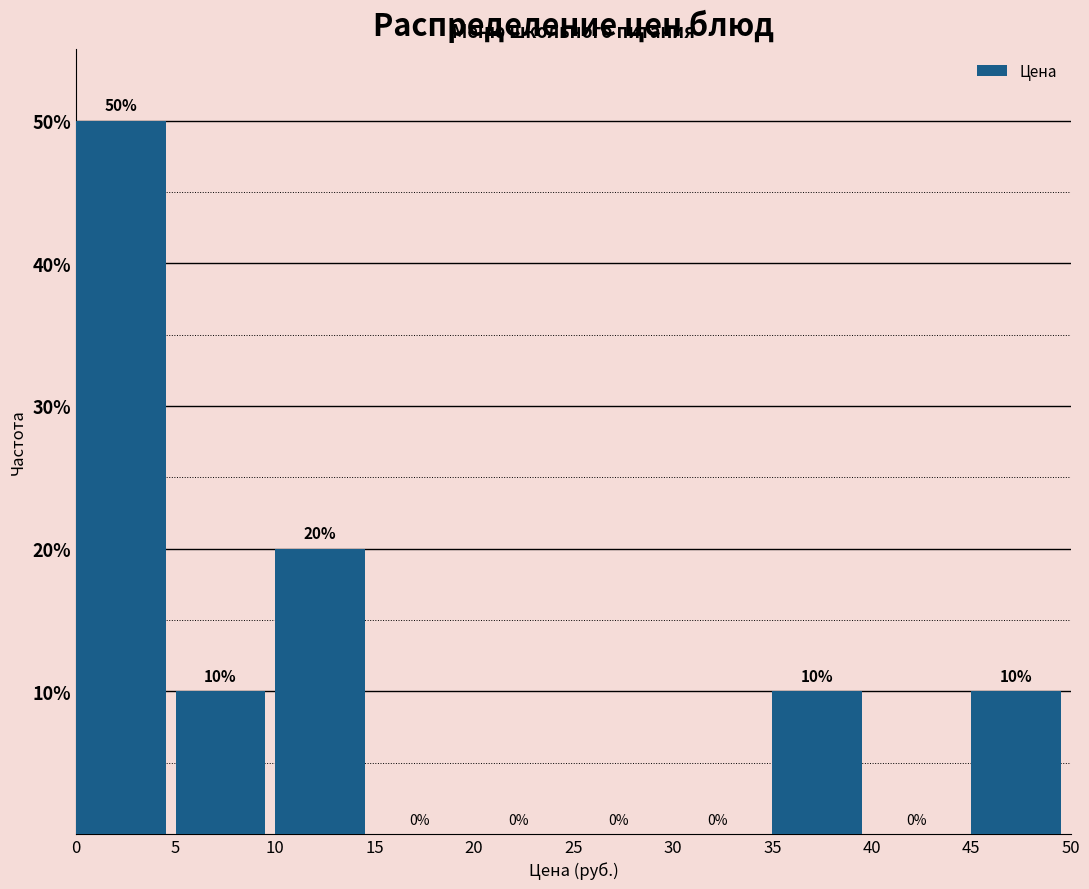

Reading left to right, list every bar in this chart as the range it spans on the x-axis followed by its height.

0 to 5: 50
5 to 10: 10
10 to 15: 20
15 to 20: 0
20 to 25: 0
25 to 30: 0
30 to 35: 0
35 to 40: 10
40 to 45: 0
45 to 50: 10